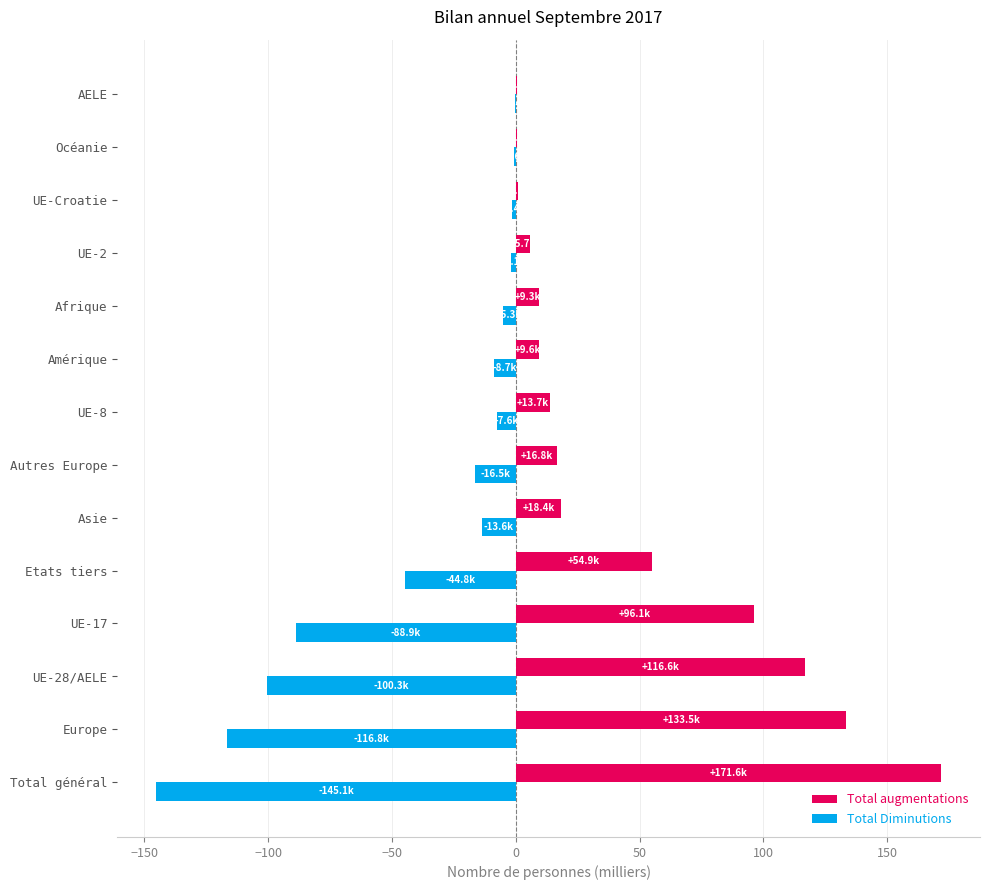

Is the value of Total augmentations at Autres Europe greater than the value of Total Diminutions at Océanie?

Yes